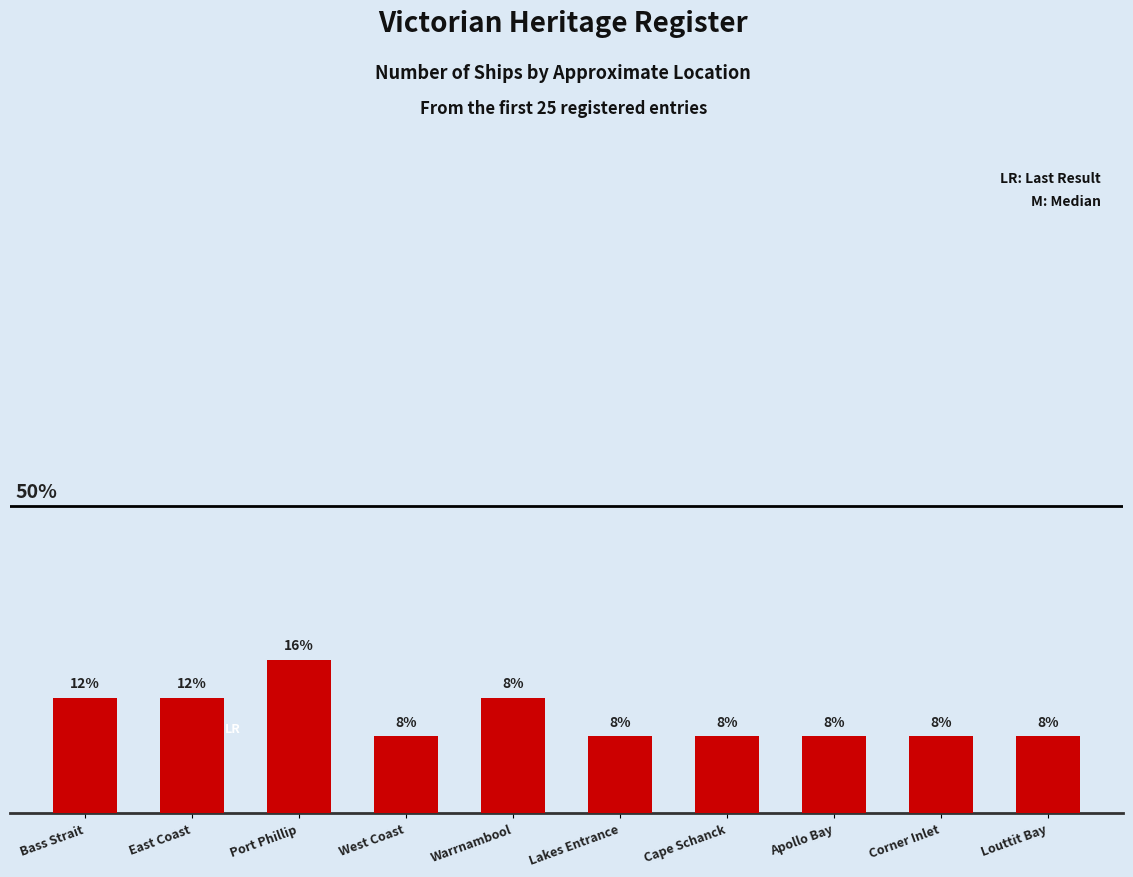

The chart shows a value of 1 at Apollo Bay. True or false?

False